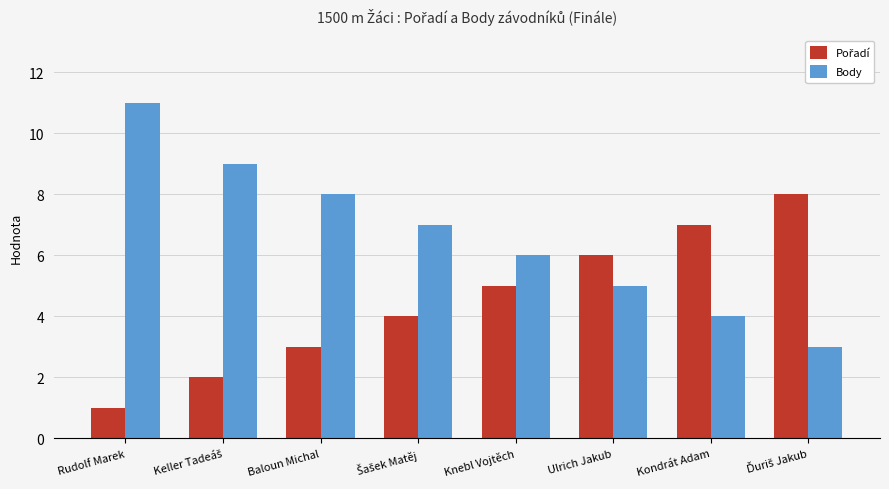

What is the total value across all series at Kondrát Adam?

11